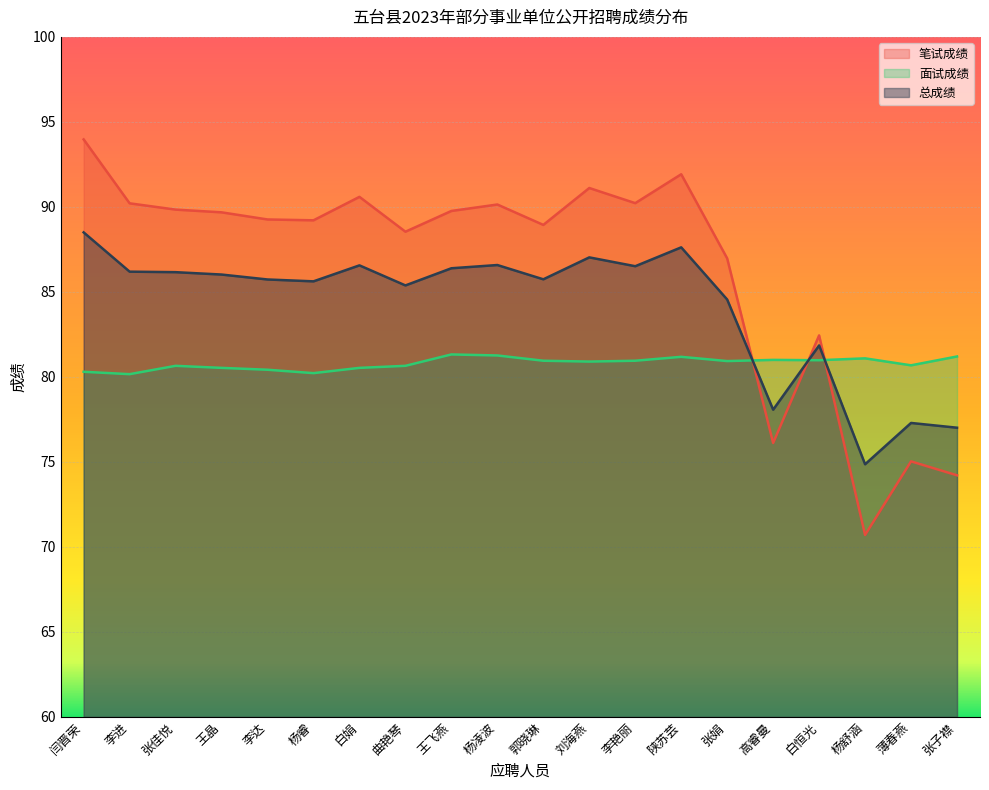

What is the maximum value for 笔试成绩?

94.0